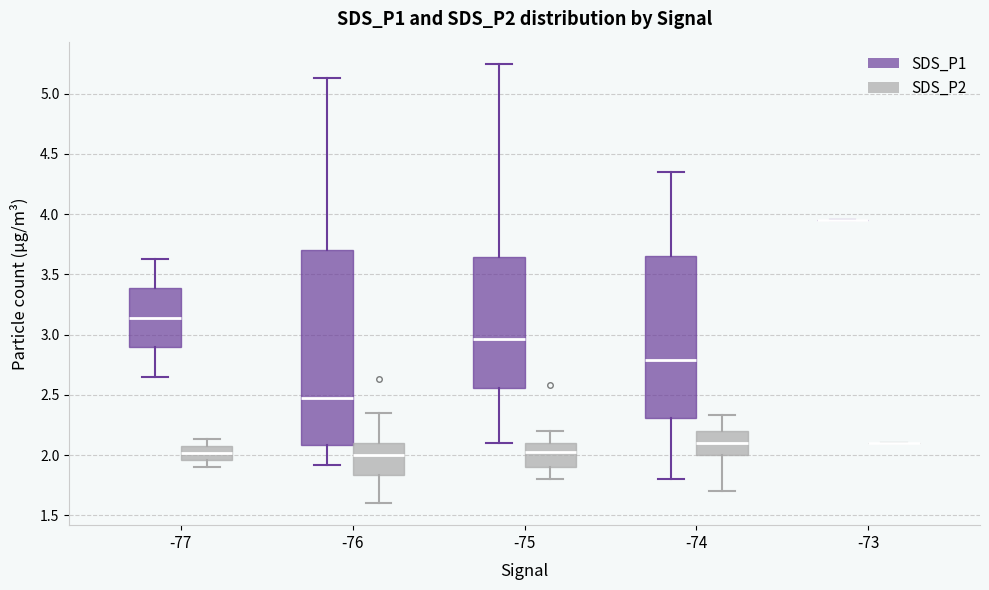

Reading left to right, transcribe this box plot: for each box, give where its median line is, the range the box spans, and where its two whiskers end, as read against the y-axis. The values are not printed on the chart, so give them approximately, as read against the axis.

-77 (SDS_P1): median 3.15, box 2.90 to 3.40, whiskers 2.65 to 3.65
-77 (SDS_P2): median 2.00, box 1.95 to 2.05, whiskers 1.90 to 2.15
-76 (SDS_P1): median 2.45, box 2.10 to 3.70, whiskers 1.90 to 5.15
-76 (SDS_P2): median 2.00, box 1.85 to 2.10, whiskers 1.60 to 2.35
-75 (SDS_P1): median 2.95, box 2.55 to 3.65, whiskers 2.10 to 5.25
-75 (SDS_P2): median 2.05, box 1.90 to 2.10, whiskers 1.80 to 2.20
-74 (SDS_P1): median 2.80, box 2.30 to 3.65, whiskers 1.80 to 4.35
-74 (SDS_P2): median 2.10, box 2.00 to 2.20, whiskers 1.70 to 2.35
-73 (SDS_P1): box collapsed to a line at 3.95, whiskers 3.95 to 3.95
-73 (SDS_P2): box collapsed to a line at 2.10, whiskers 2.10 to 2.10